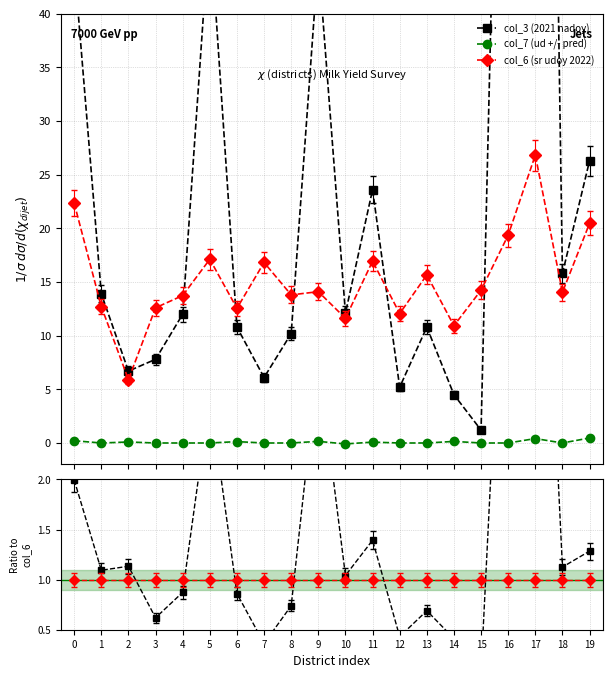

Count the col_7 (ud +/- pred) values in the range 0 to 1.

19